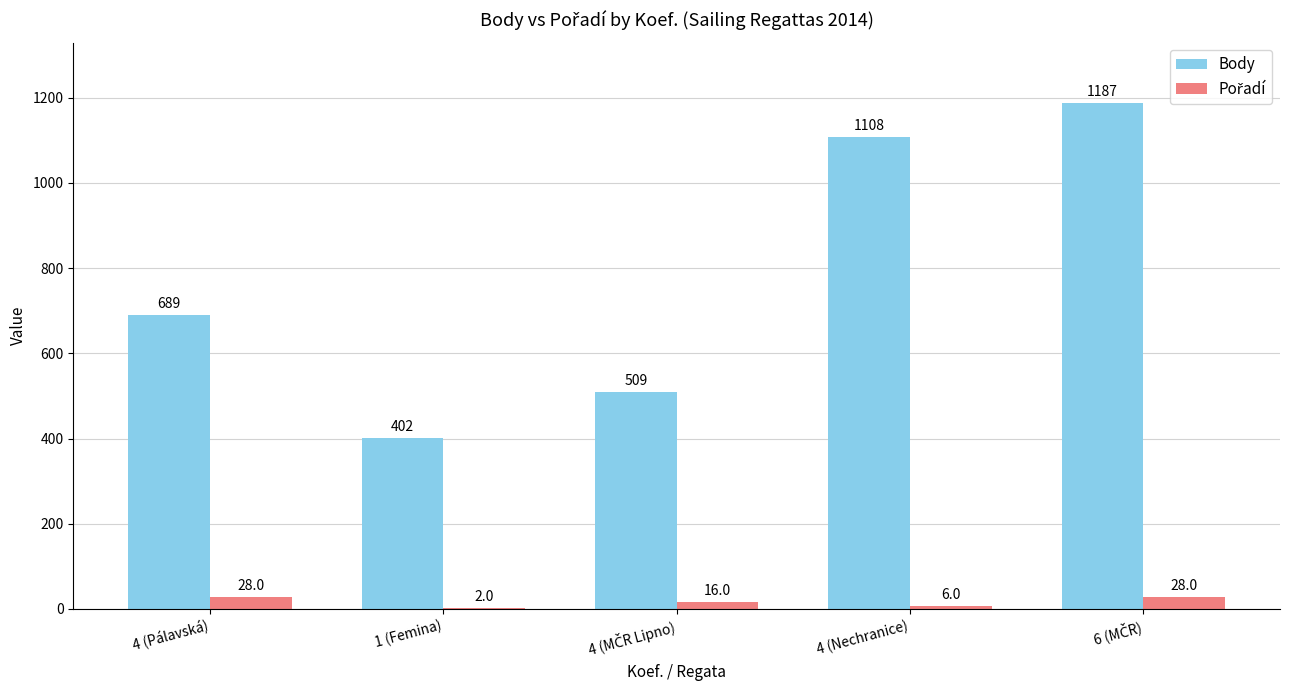

At which label is Body closest to 794?

4 (Pálavská)